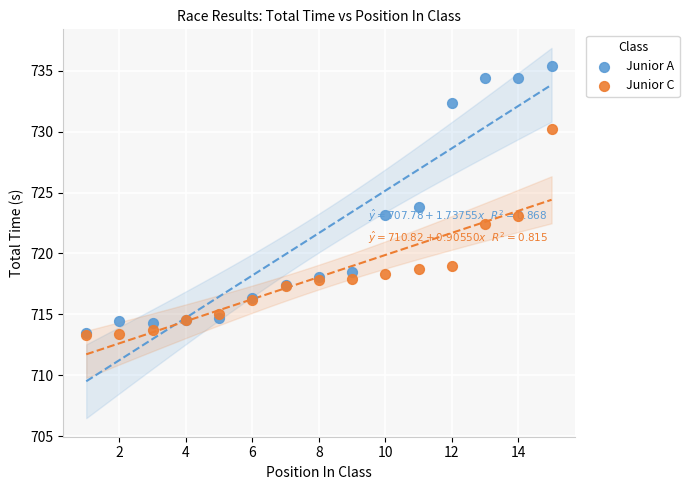

What are all the series names shown in the legend?

Junior A, Junior C